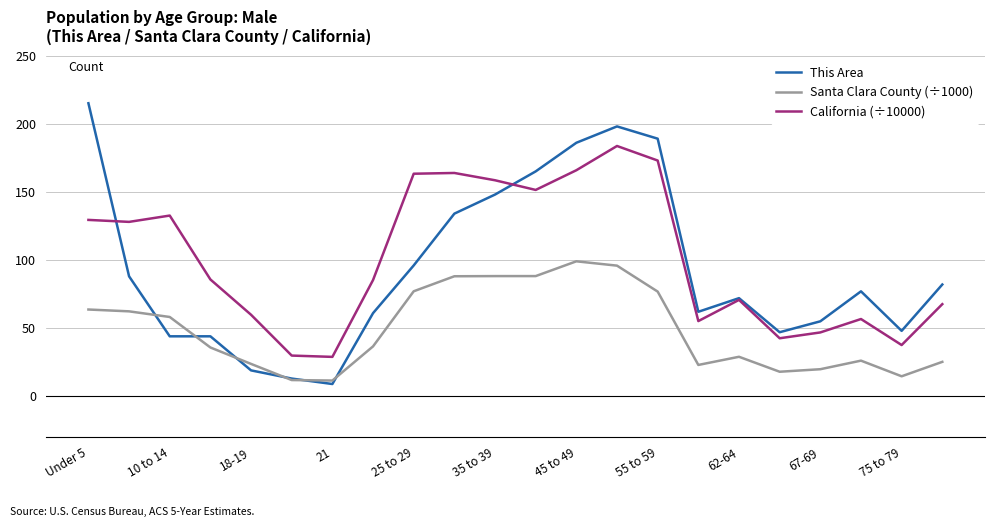

Is this an area chart (filled region under the line)?

No